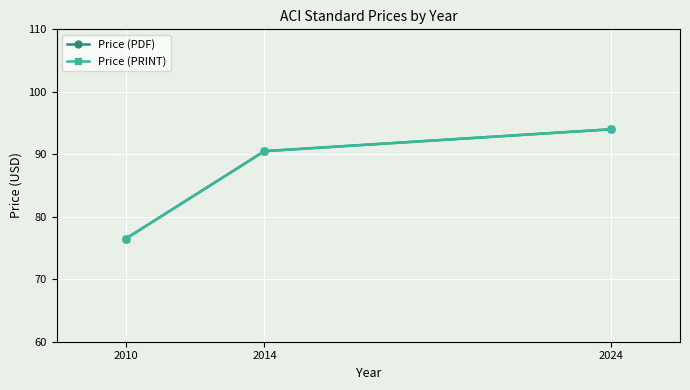

Is this an area chart (filled region under the line)?

No